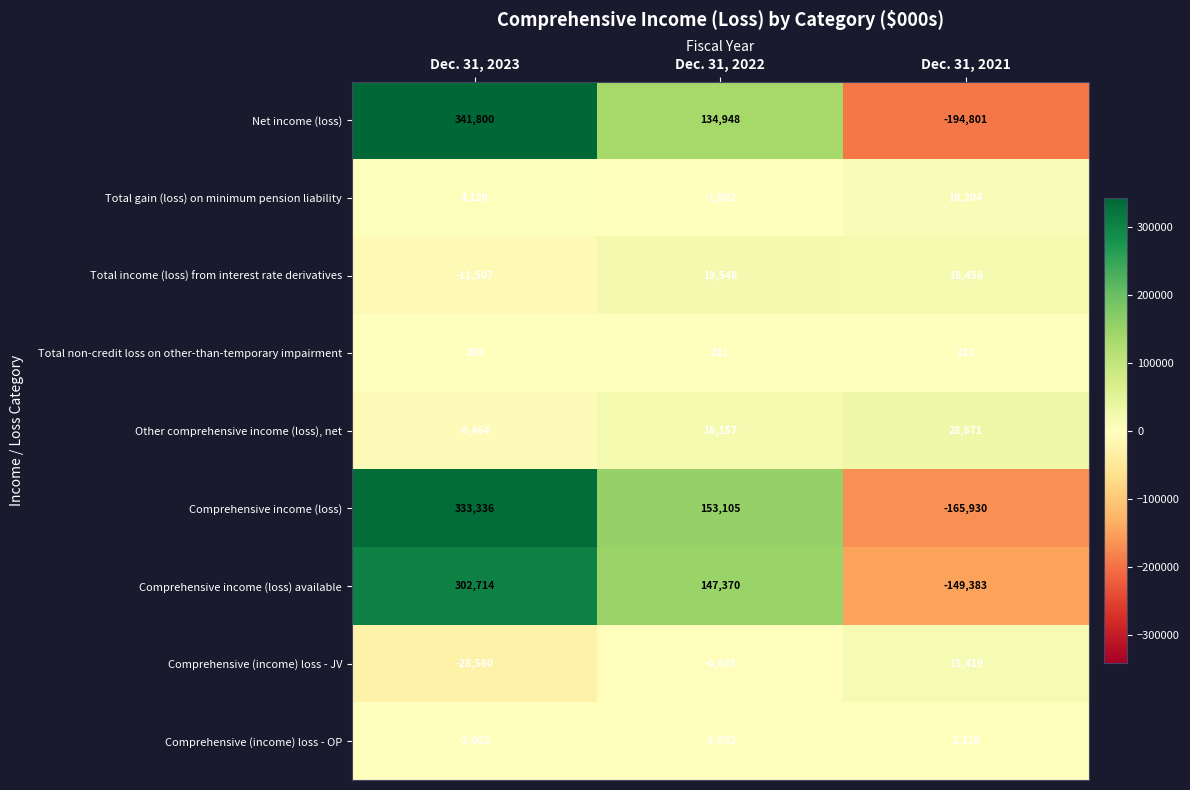

Is it true that Net income (loss) equals 134948 at Dec. 31, 2022?

True